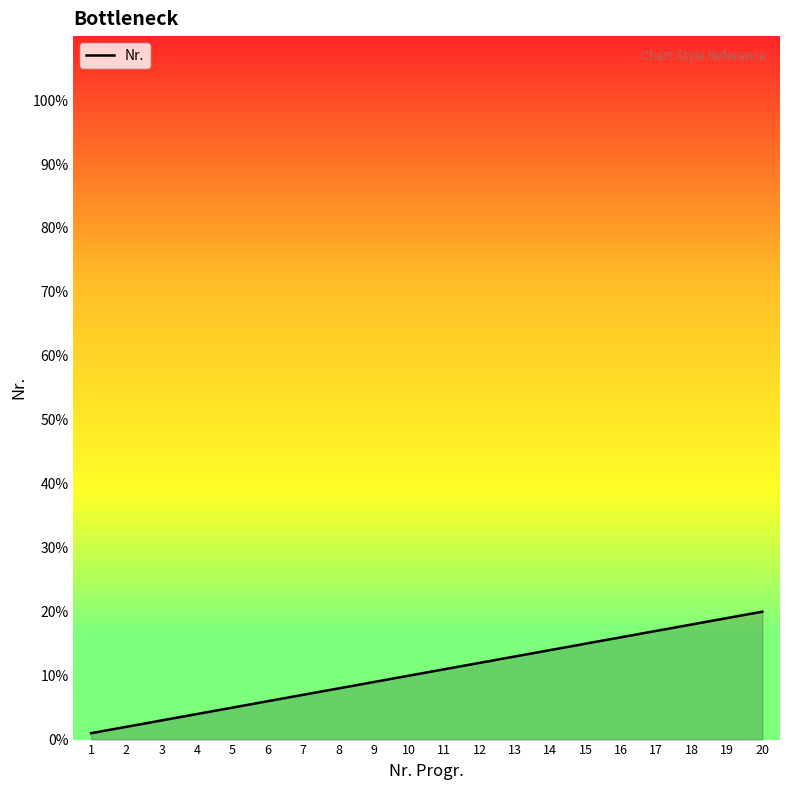

Where is the data nearest to the value 10?

10